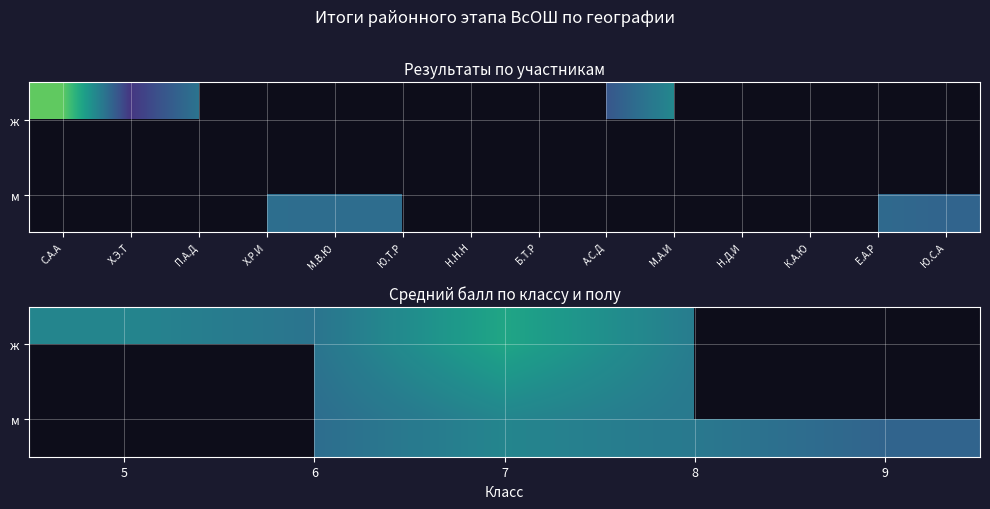

True or false: м has a value of 32.2 at 6.

True